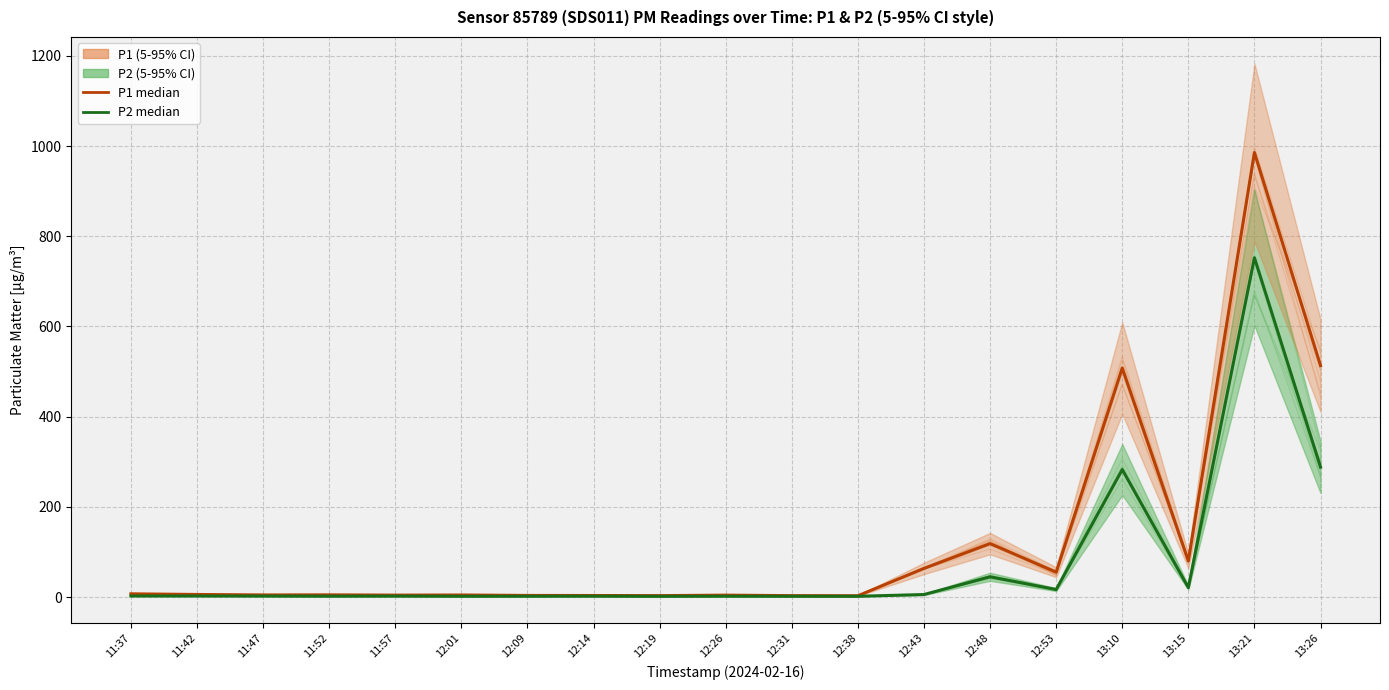

Reading right to left, what are all the values shown in this chart?

P1 (PM10 proxy): 13:26=513.2	13:21=985.8	13:15=80.0	13:10=508.0	12:53=55.2	12:48=118.6	12:43=63.5	12:38=2.9	12:31=3.2	12:26=4.3	12:19=3.2	12:14=3.5	12:09=3.6	12:01=4.6	11:57=4.3	11:52=4.9	11:47=4.7	11:42=5.8	11:37=7.2
P2 (PM2.5 proxy): 13:26=288.2	13:21=752.5	13:15=21.0	13:10=282.8	12:53=16.7	12:48=45.0	12:43=5.6	12:38=1.8	12:31=1.8	12:26=1.9	12:19=1.7	12:14=2.0	12:09=1.9	12:01=1.8	11:57=2.1	11:52=2.0	11:47=2.2	11:42=2.4	11:37=2.4